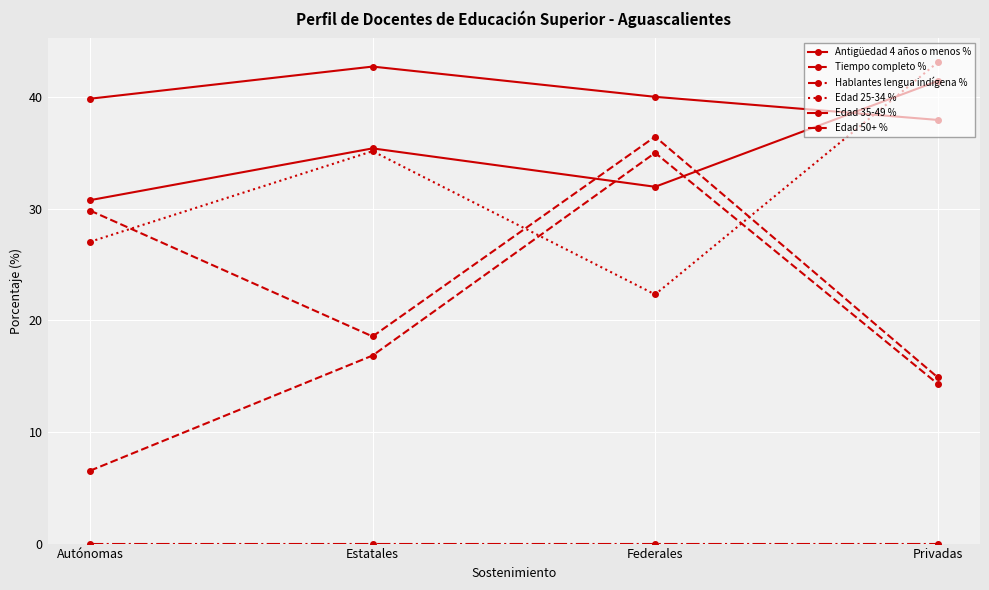

Where is the first local maximum for Edad 50+ %?

Federales